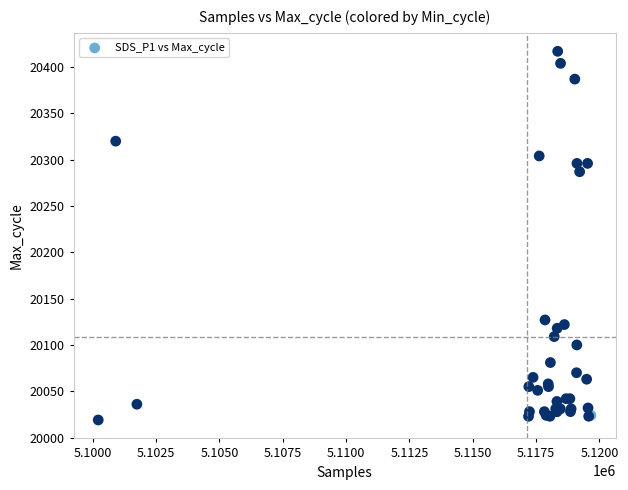

What Y value in the scatter plot is closest to 20218?

20287